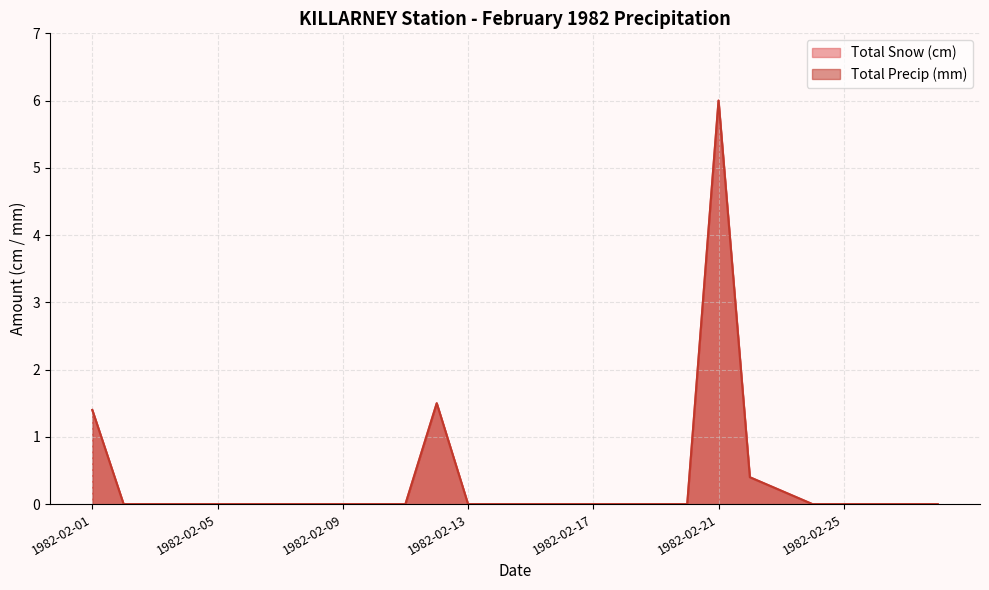

The Total Precip (mm) series shows -3.3 at 1982-02-04. True or false?

False